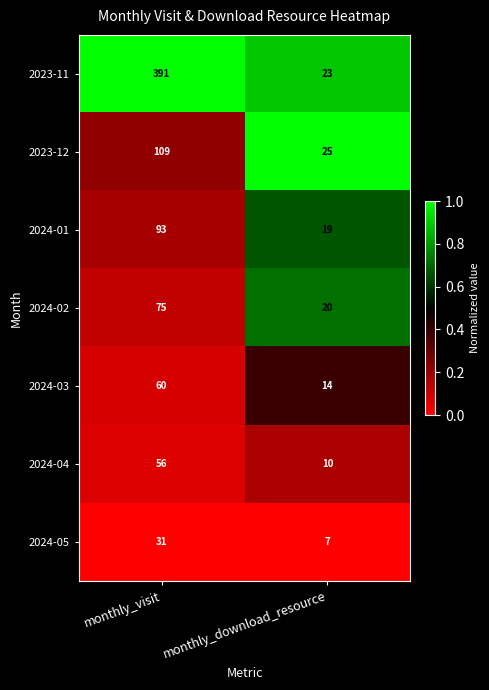

Reading right to left, what are all the values shown in this chart?

2023-11: monthly_download_resource=23	monthly_visit=391
2023-12: monthly_download_resource=25	monthly_visit=109
2024-01: monthly_download_resource=19	monthly_visit=93
2024-02: monthly_download_resource=20	monthly_visit=75
2024-03: monthly_download_resource=14	monthly_visit=60
2024-04: monthly_download_resource=10	monthly_visit=56
2024-05: monthly_download_resource=7	monthly_visit=31